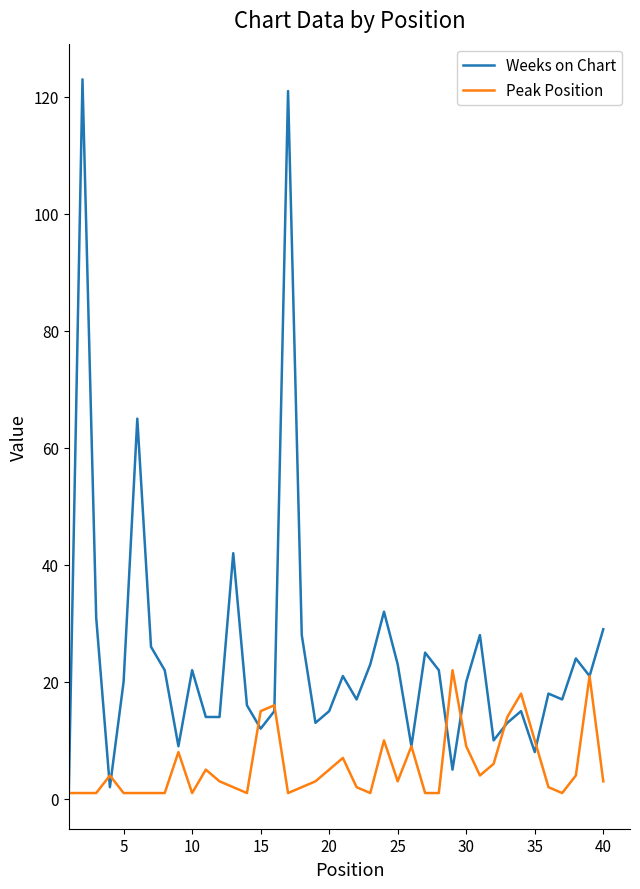

List the series in order of their peak value, lowest first.

Peak Position, Weeks on Chart